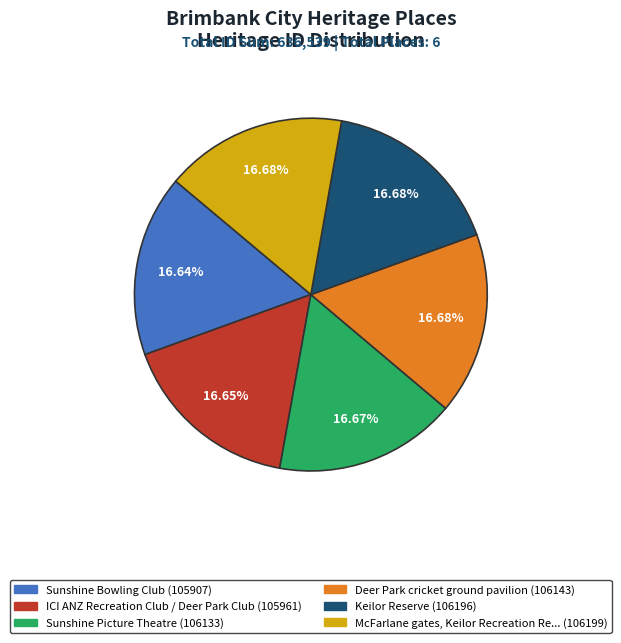

Is there a majority slice in this chart?

No